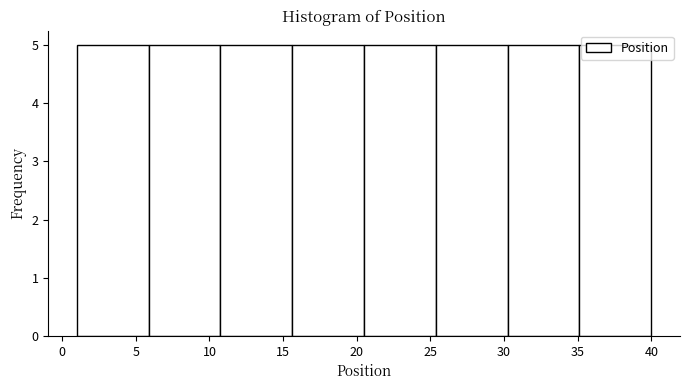

Reading left to right, transcribe this chart: for each bar, give the range it covers on the x-axis and its height. Neither the bar edges nor the heights are printed on the chart, so give them approximately, as read against the axes.

1.0 to 6.0: 5
6.0 to 11.0: 5
11.0 to 15.5: 5
15.5 to 20.5: 5
20.5 to 25.5: 5
25.5 to 30.5: 5
30.5 to 35.0: 5
35.0 to 40.0: 5